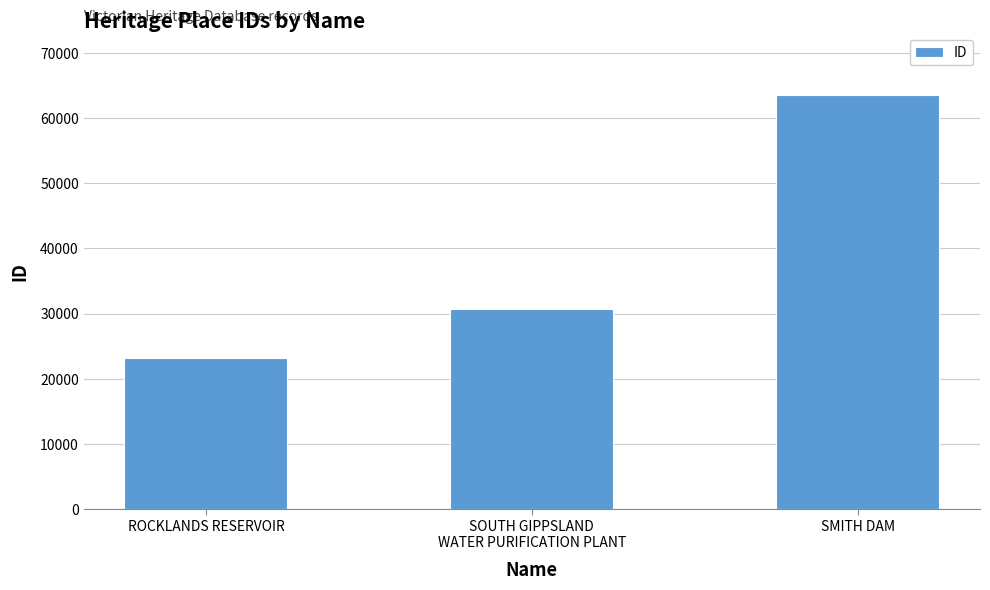

What is the change in value from ROCKLANDS RESERVOIR to SOUTH GIPPSLAND
WATER PURIFICATION PLANT?

+7514